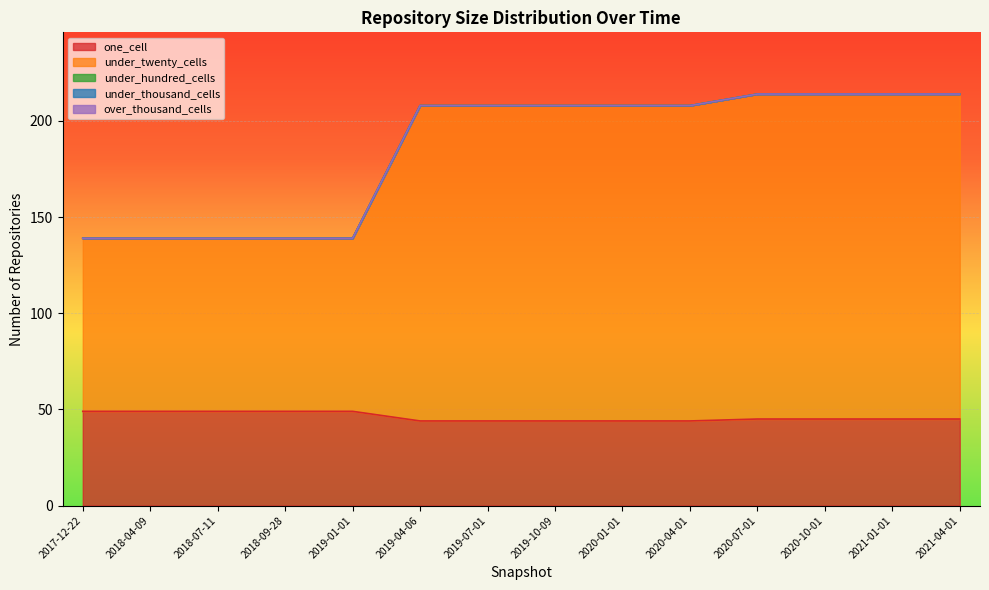

Does the chart display data point markers on the line(s)?

No